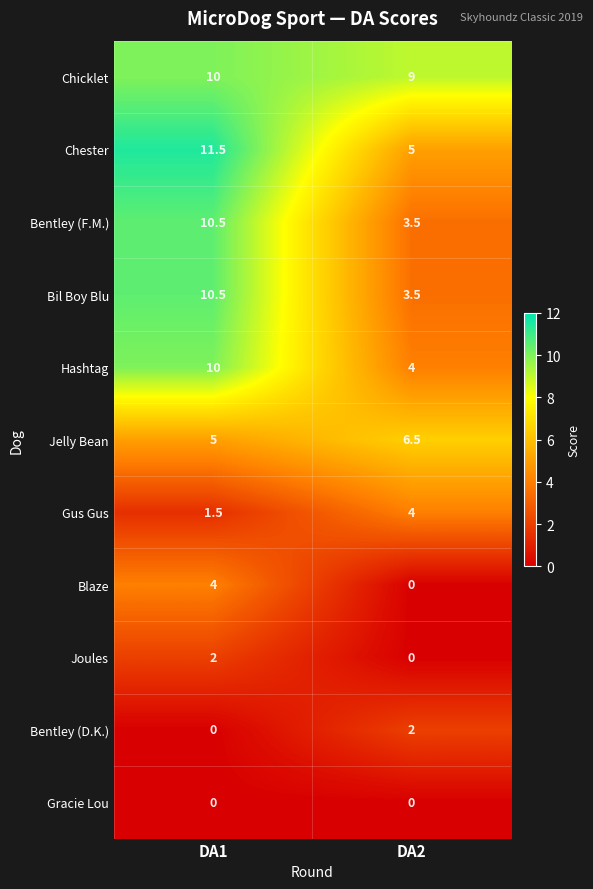

Is it true that Chester equals 1.7 at DA2?

False